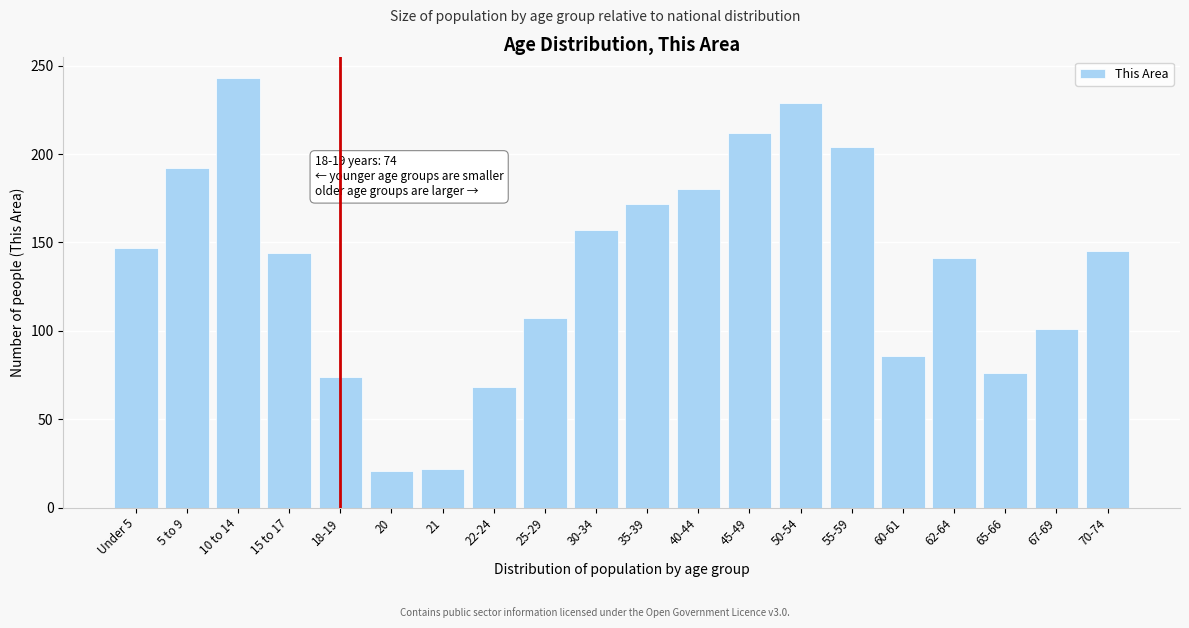

What position from the left is 40-44?

12